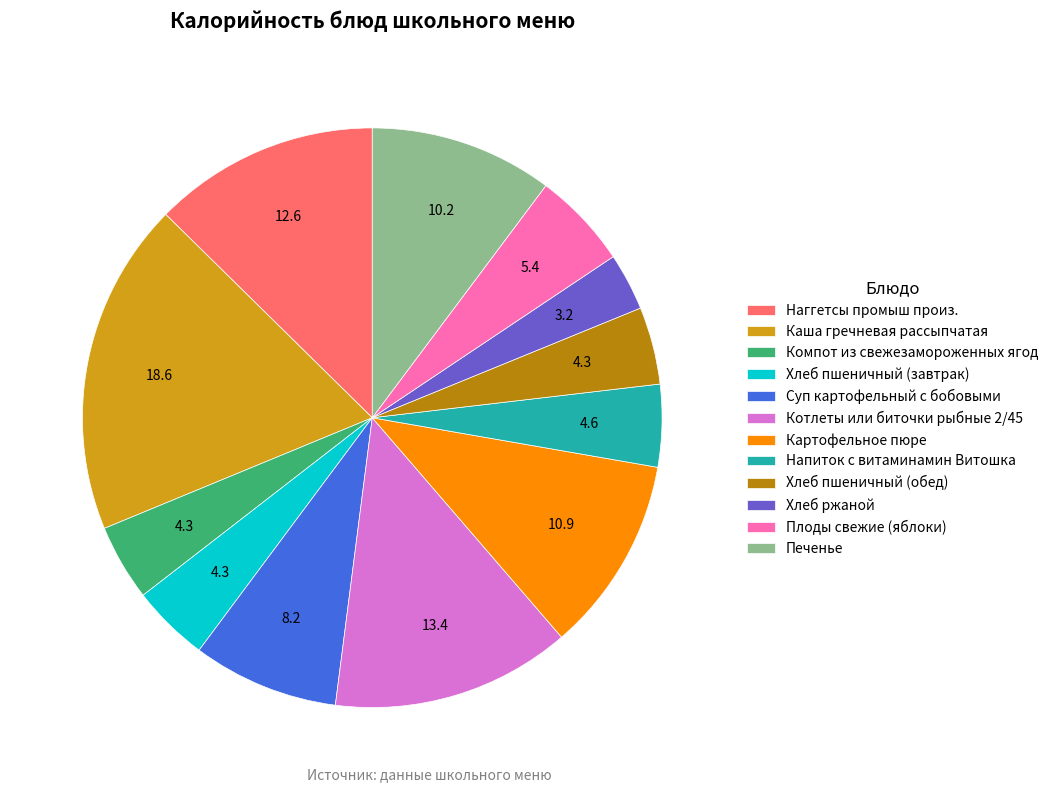

Is it true that Наггетсы промыш произ. is 20% of the pie?

False